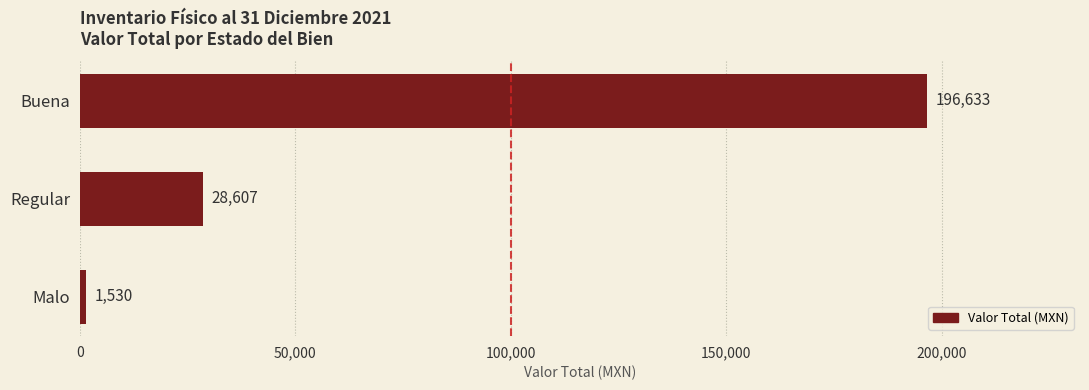

What is the label of the 3rd bar from the bottom?

Buena